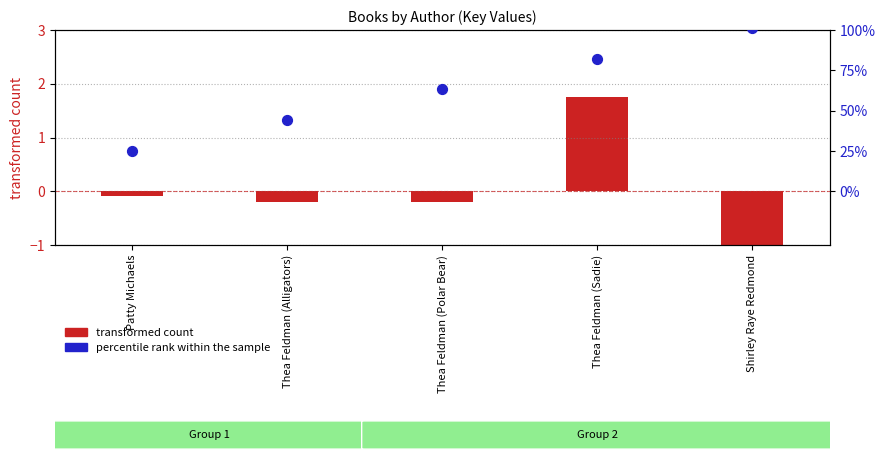

At how many categories does at least one series exceed 3?

1